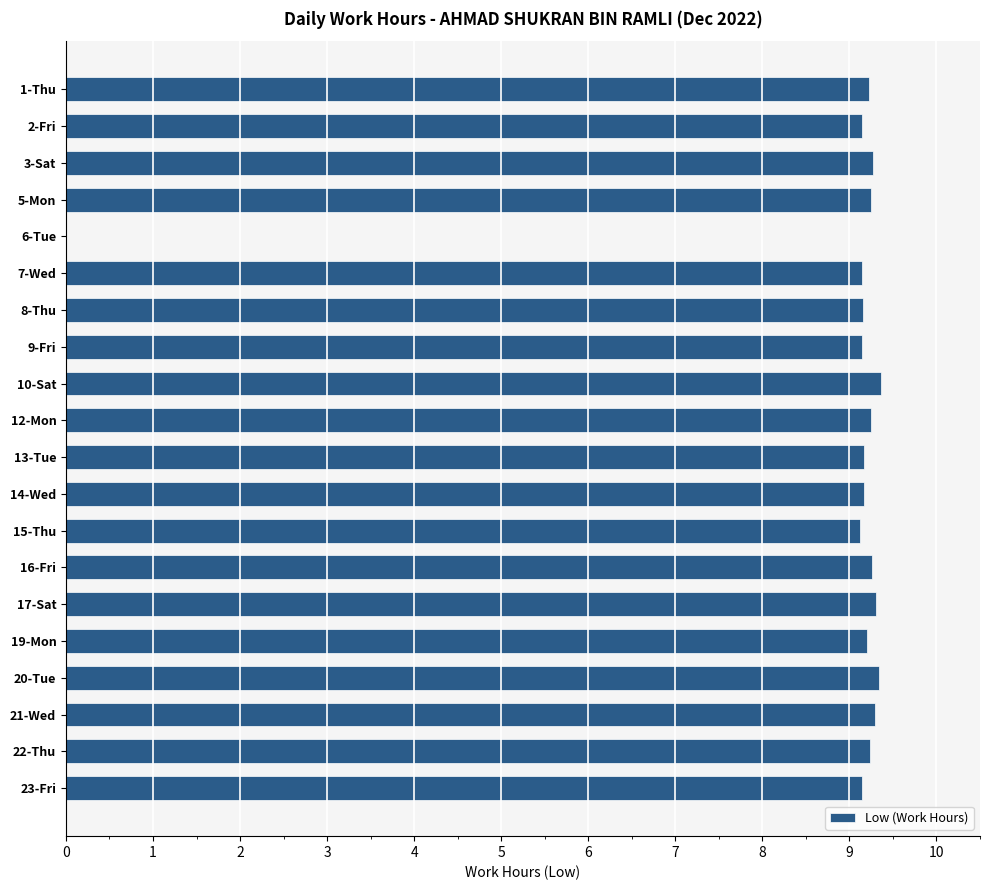

Between 1-Thu and 6-Tue, which is larger?

1-Thu